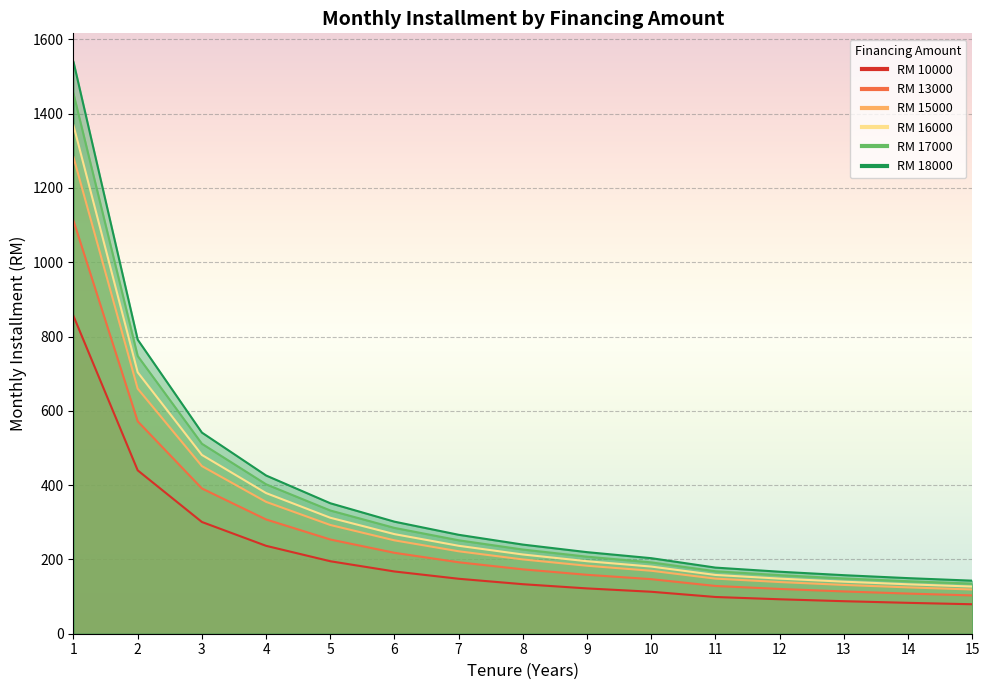

Is the value of 17000 at 14 greater than the value of 18000 at 6?

No